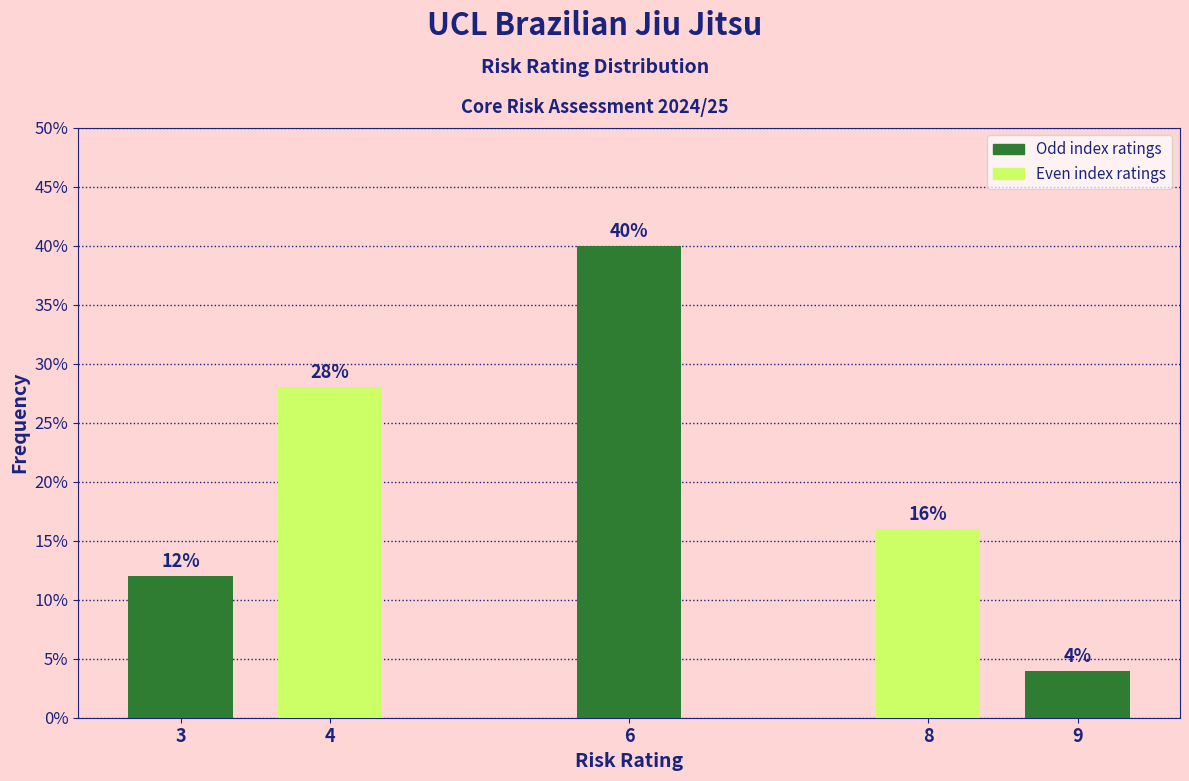

Reading left to right, what are all the values shown in this chart?

3=12.0	4=28.0	6=40.0	8=16.0	9=4.0